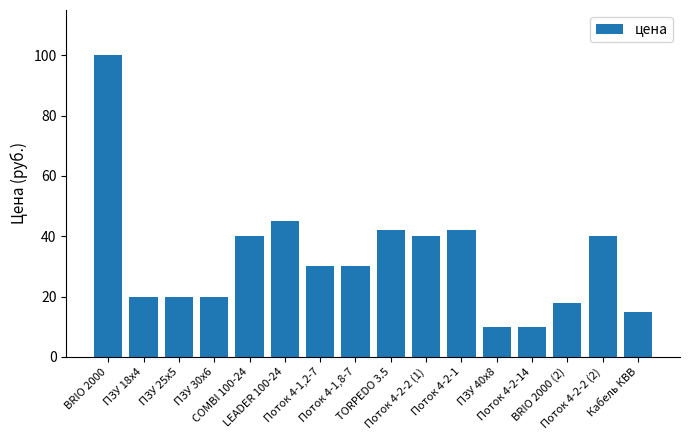

How many bars are there in total?

16